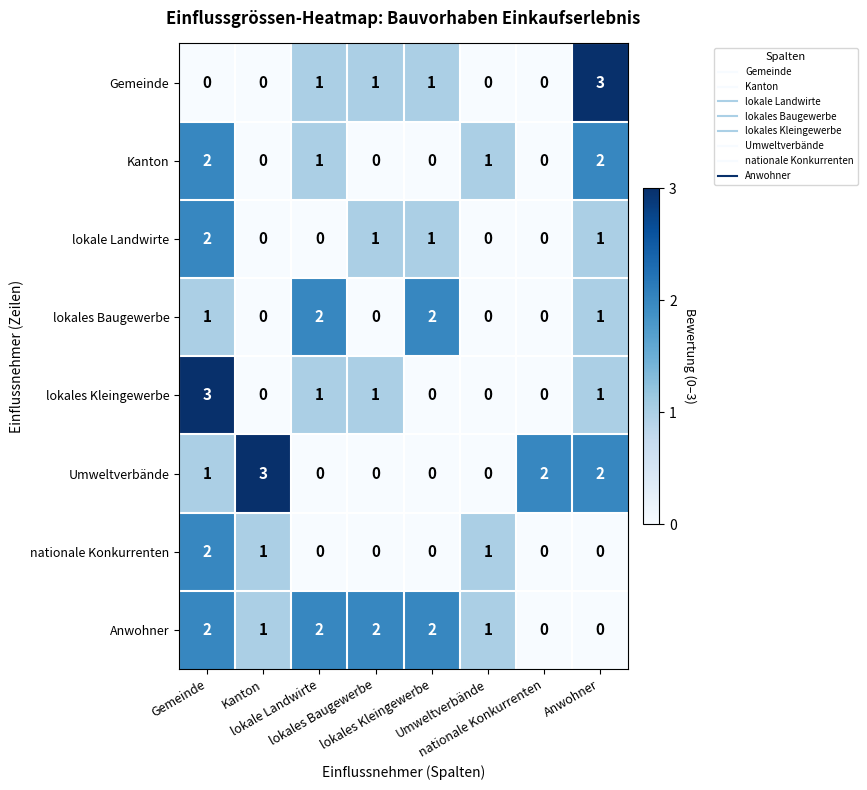

Rank the series at nationale Konkurrenten from lowest to highest value.

Gemeinde, Kanton, lokale Landwirte, lokales Baugewerbe, lokales Kleingewerbe, nationale Konkurrenten, Anwohner, Umweltverbände